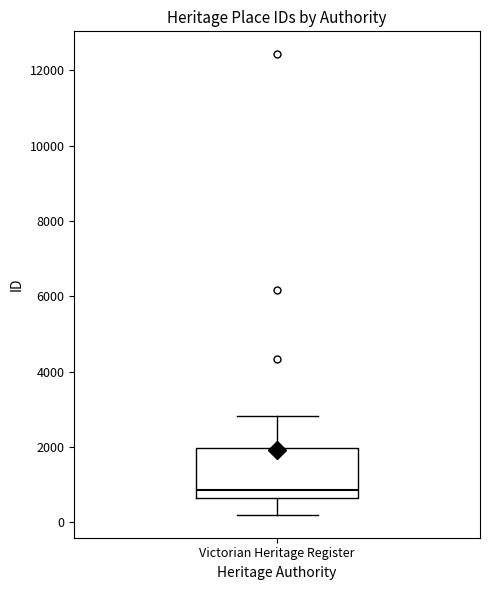

Read this box plot against the y-axis: the position of the median line, the range covered by the box, and the ends of both whiskers. The values are not printed on the chart, so give them approximately, as read against the axis.

median 800, box 600 to 2000, whiskers 200 to 2800